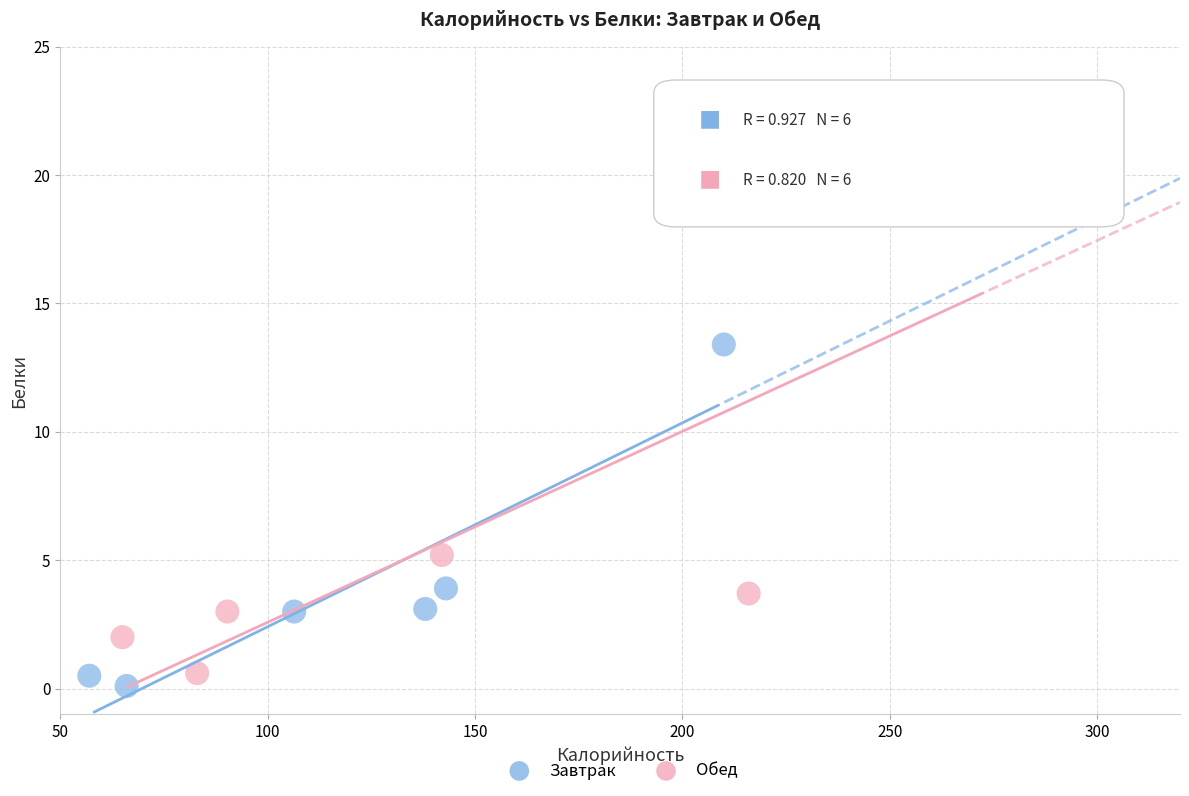

What are all the series names shown in the legend?

Завтрак, Обед